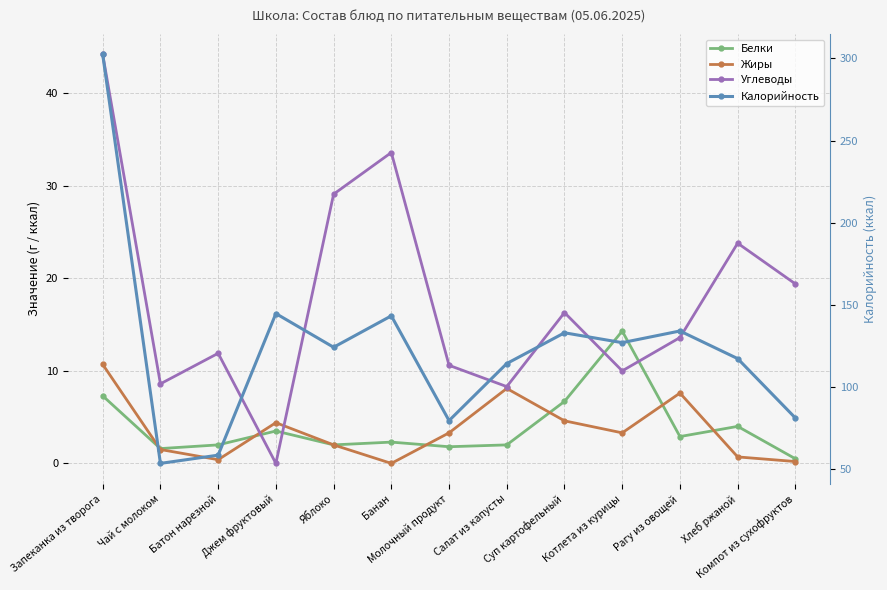

True or false: Калорийность and Углеводы cross at least once.

False